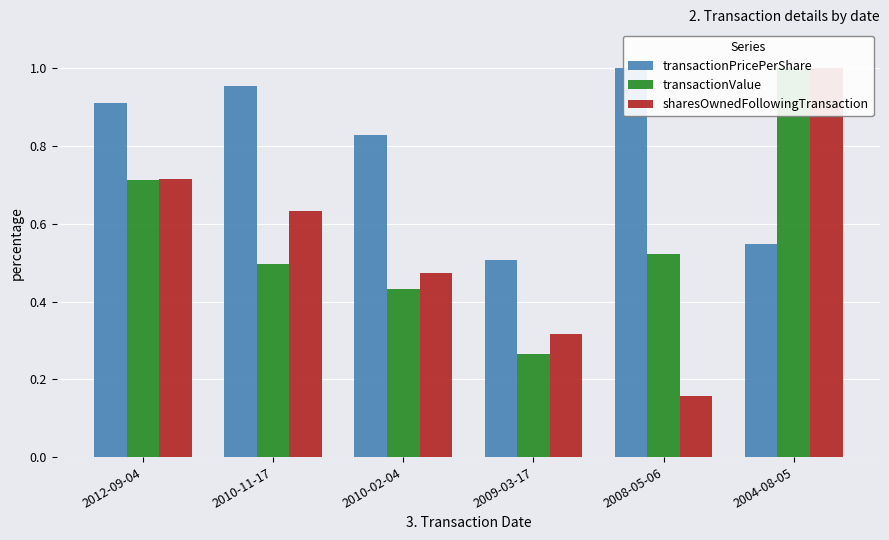

Which series has the largest total across all categories?

transactionPricePerShare